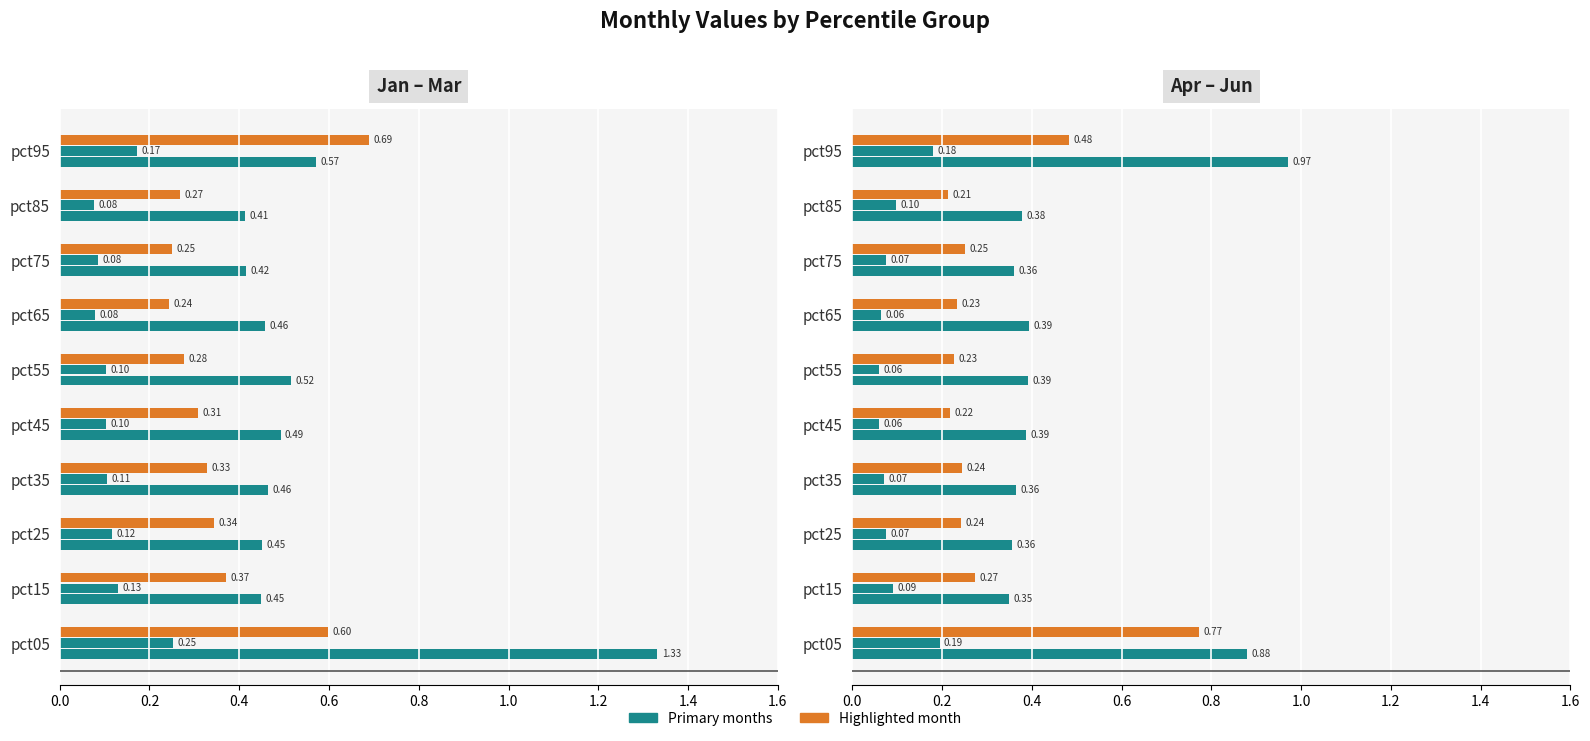

What is the lowest value of the B series?

0.1